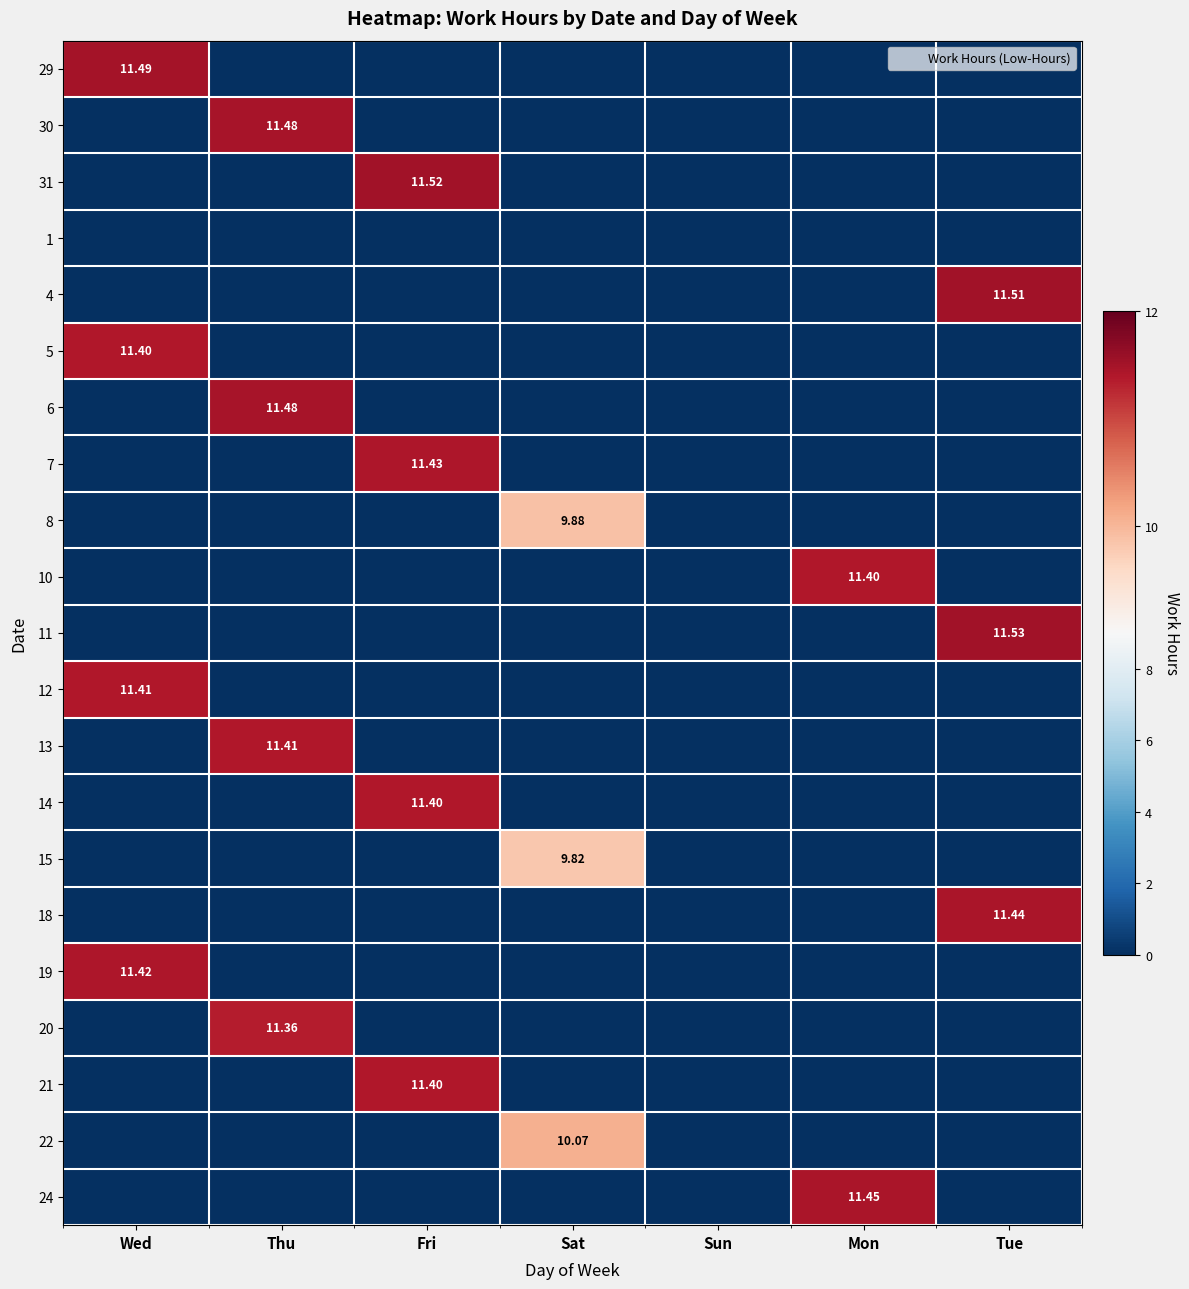

What is the total value across all series at Tue?

34.5